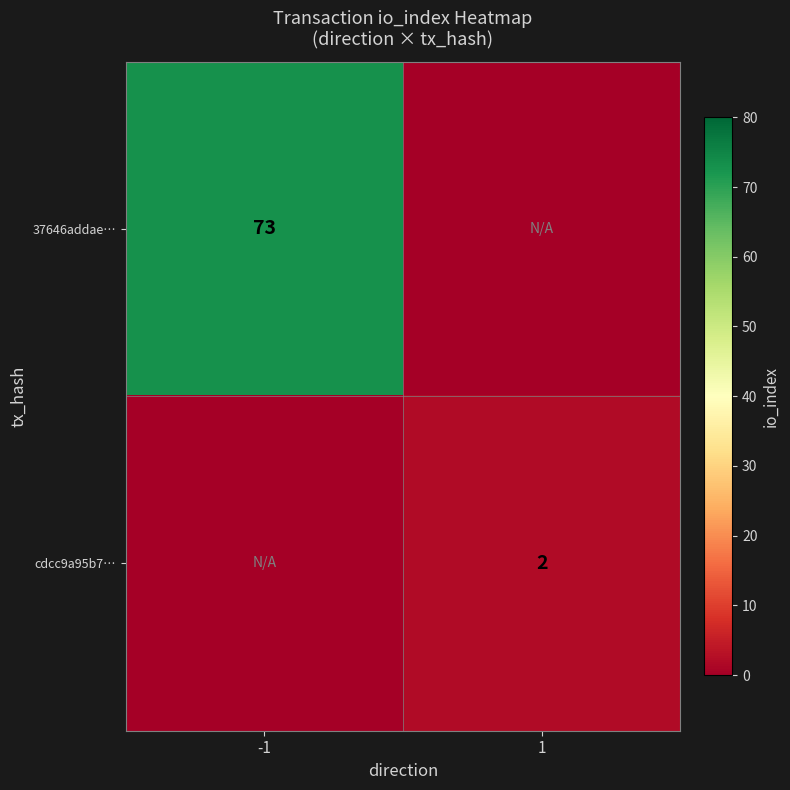

Is the value of cdcc9a95b7… at 1 greater than the value of 37646addae… at -1?

No